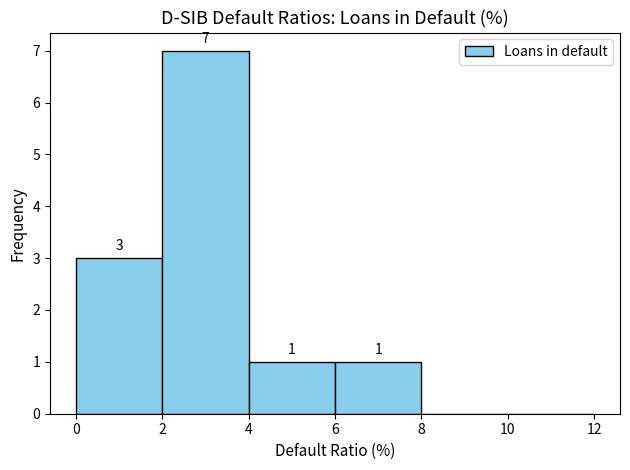

Which range on the x-axis has the tallest bar?

2 to 4